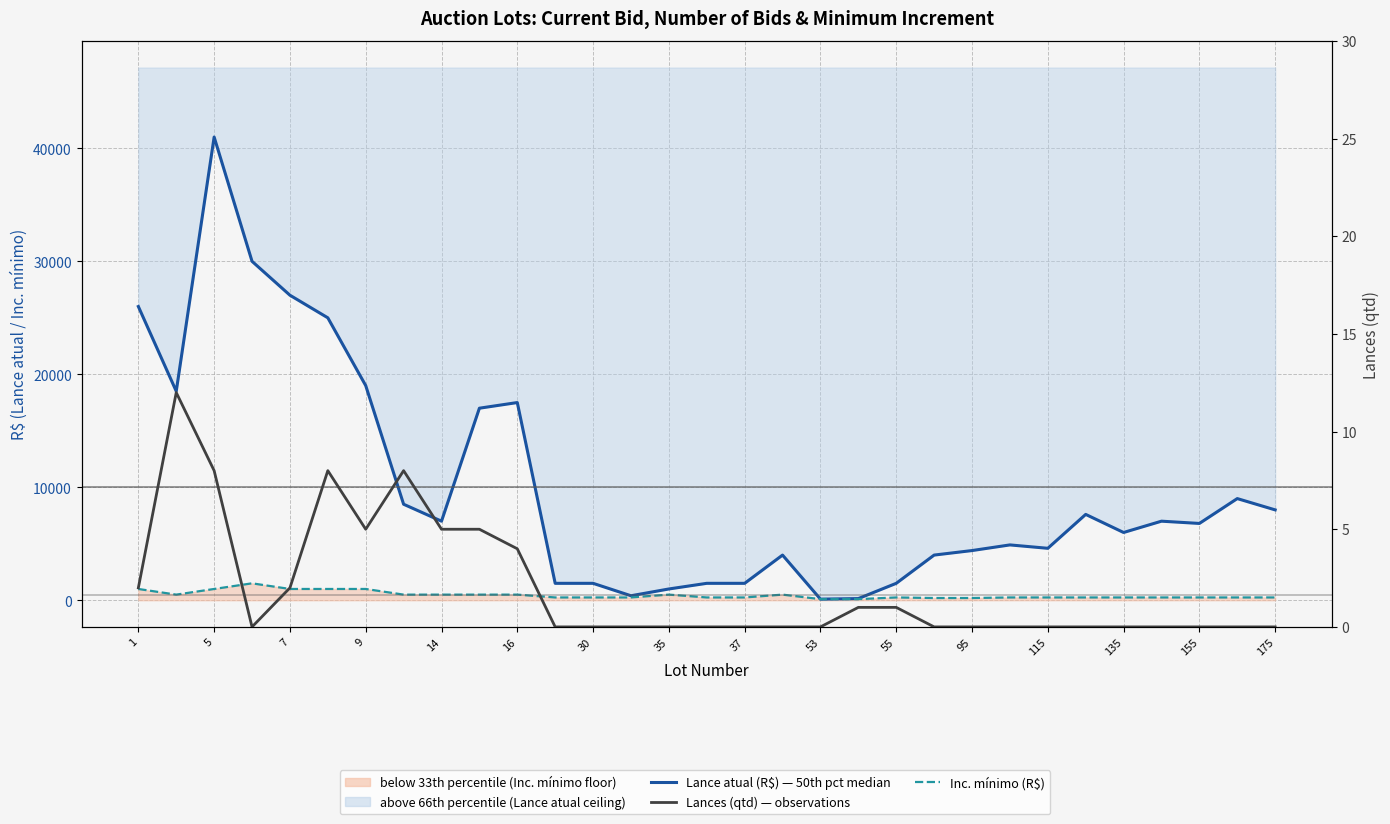

The value of Lances (qtd) — observations at 23 is -6. True or false?

False